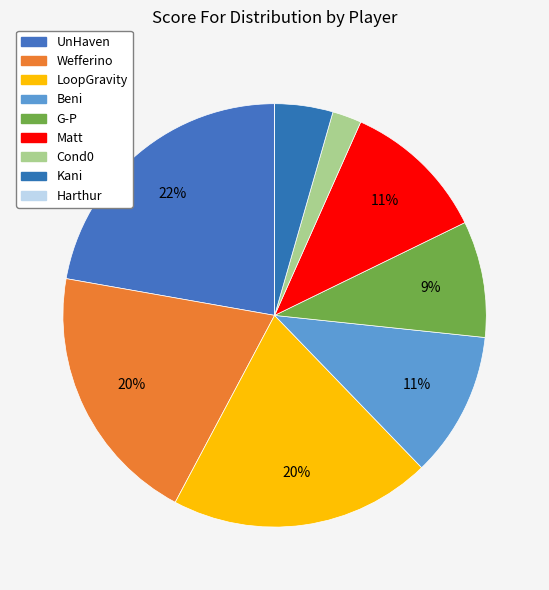

To the nearest percent, what is the combined percentage of UnHaven and Cond0?

24%